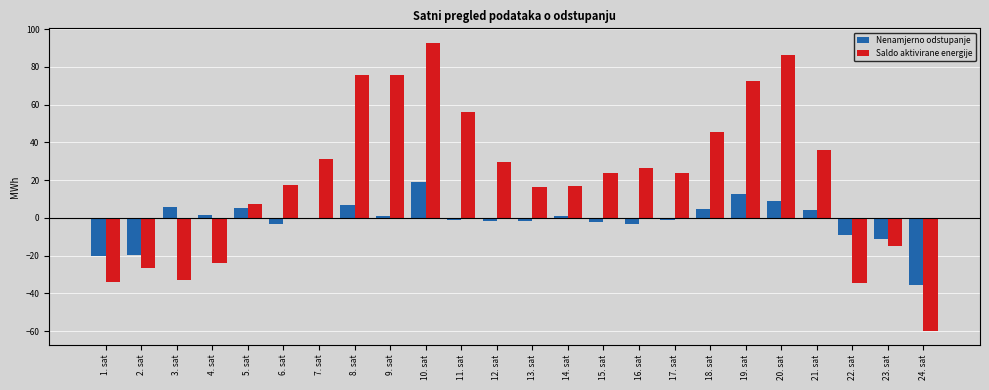

How many positive values does the Saldo aktivirane energije series have?

17